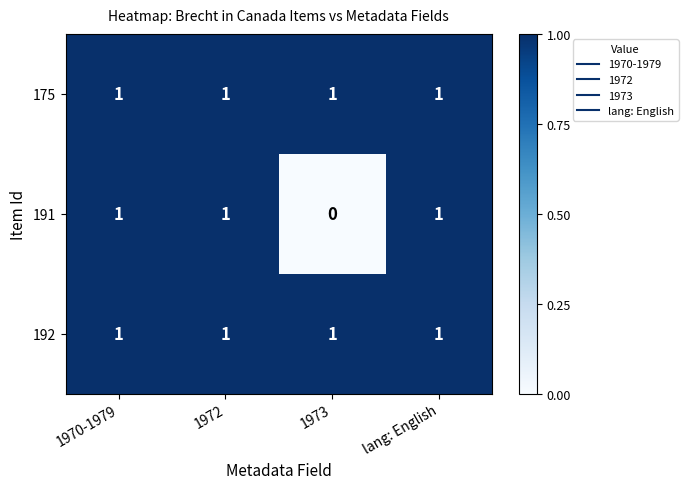

How many values in the 191 series are below 1?

1